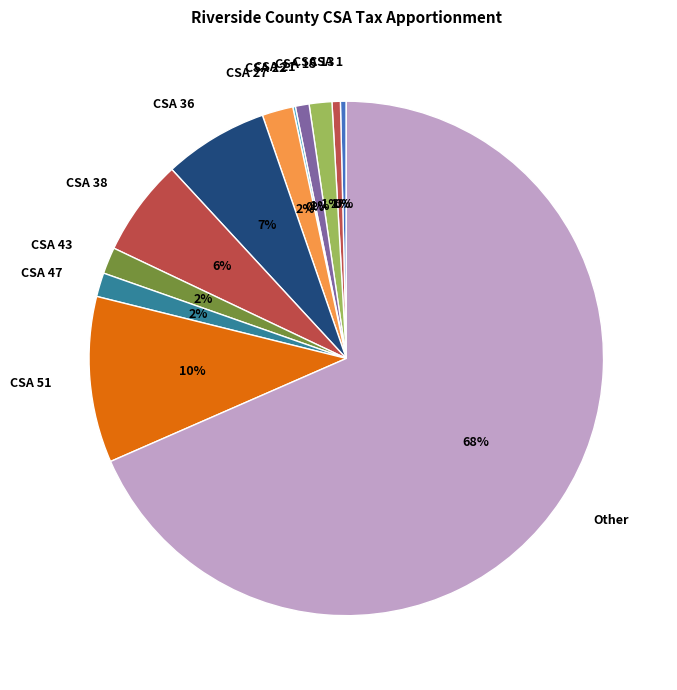

To the nearest percent, what portion does CSA 51 represent?

10%